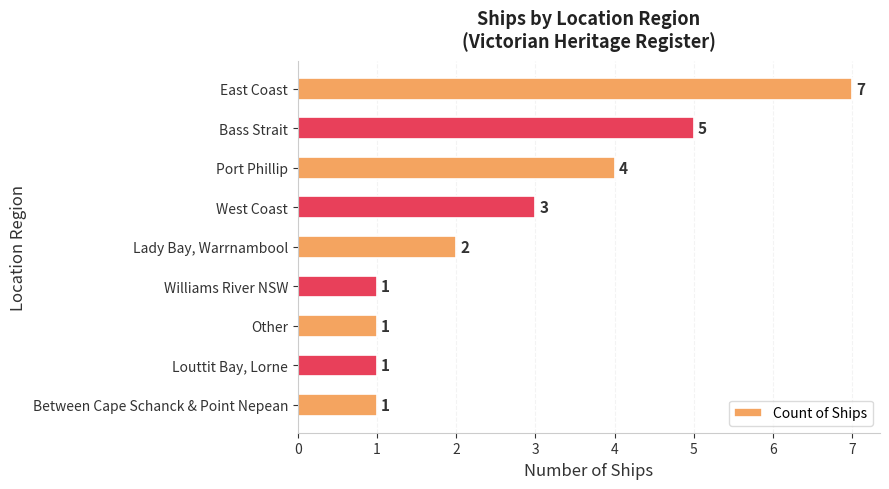

What is the average value?

3